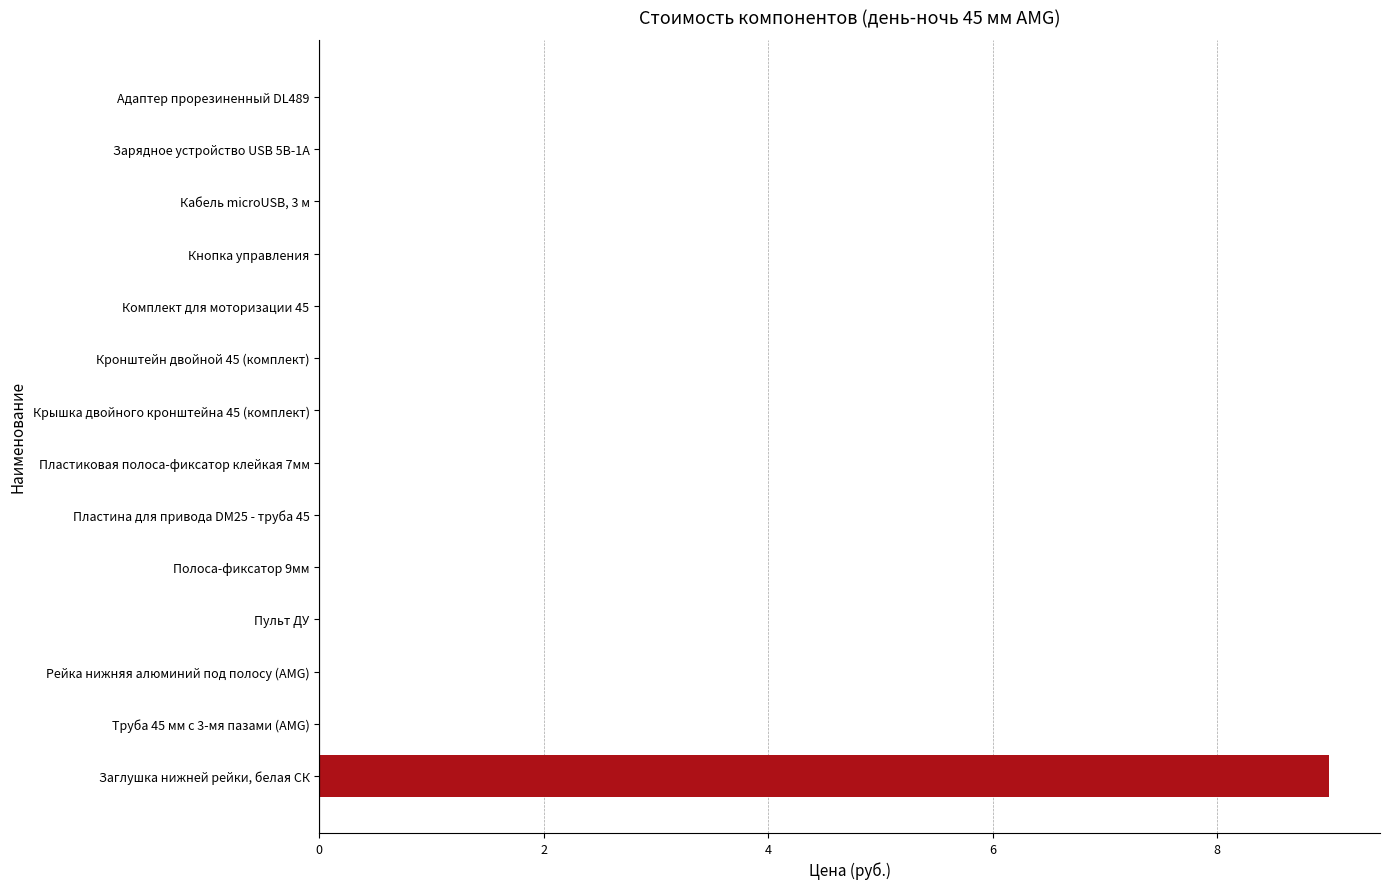

Count the values in the range 0 to 1.

13